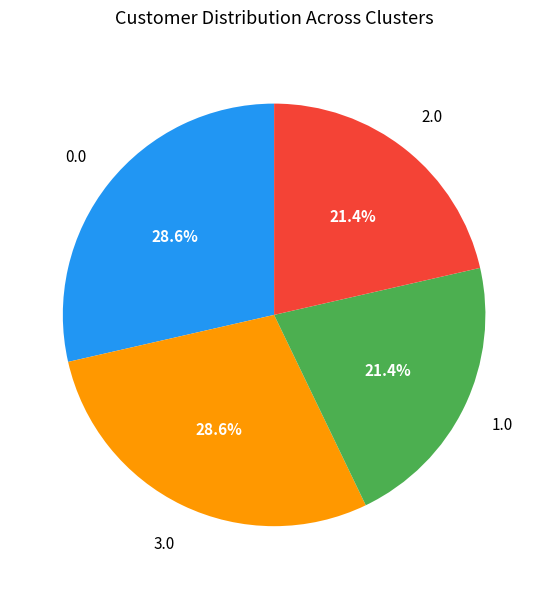

Does any single category account for the majority?

No